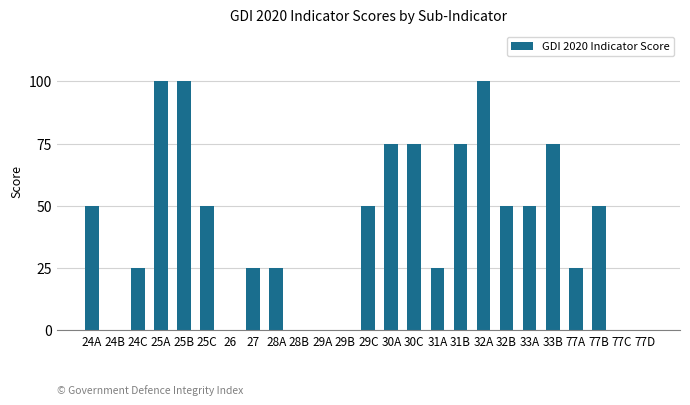

What is the sum of the values at 28A and 27?

50